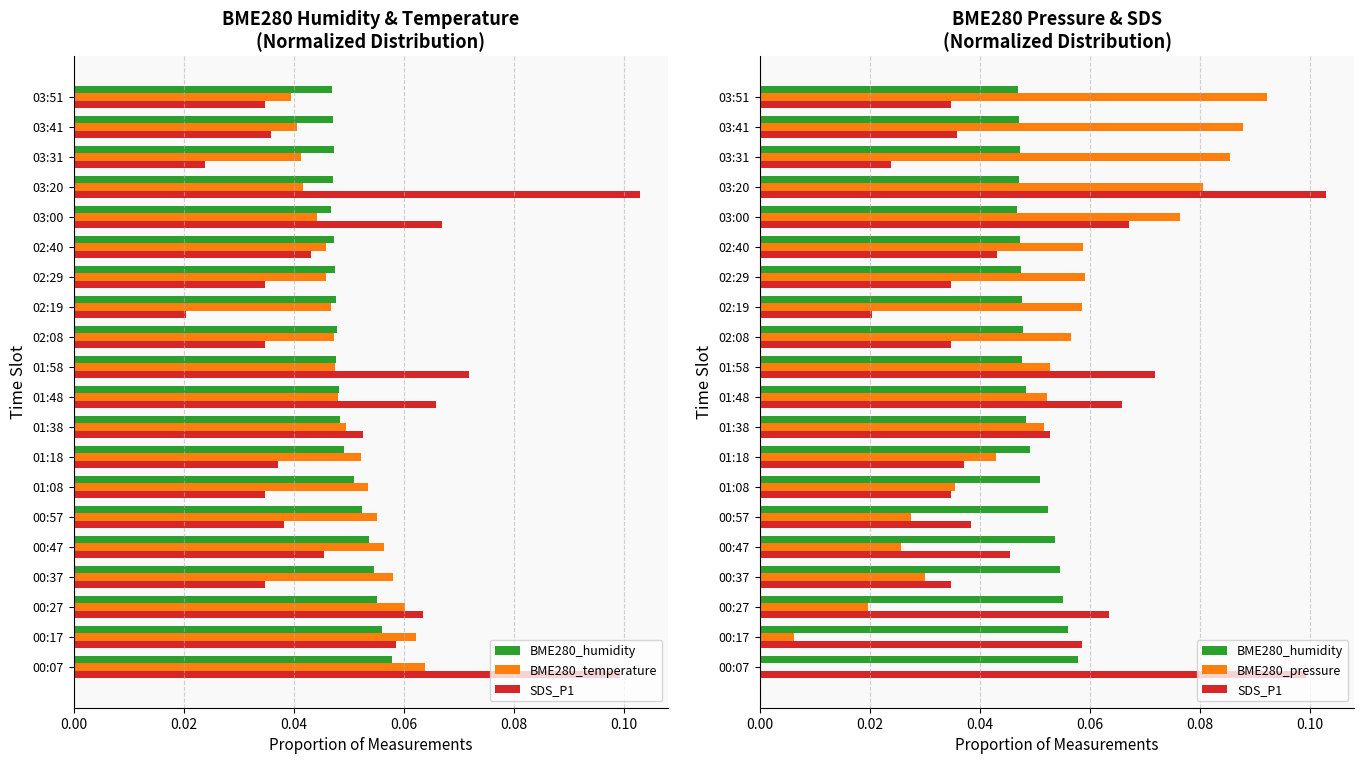

What are all the series names shown in the legend?

BME280_humidity, BME280_temperature, SDS_P1, BME280_pressure